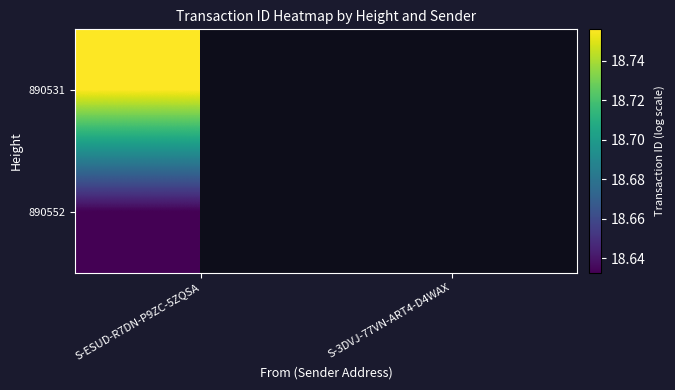

List the series in order of their peak value, highest first.

890531, 890552